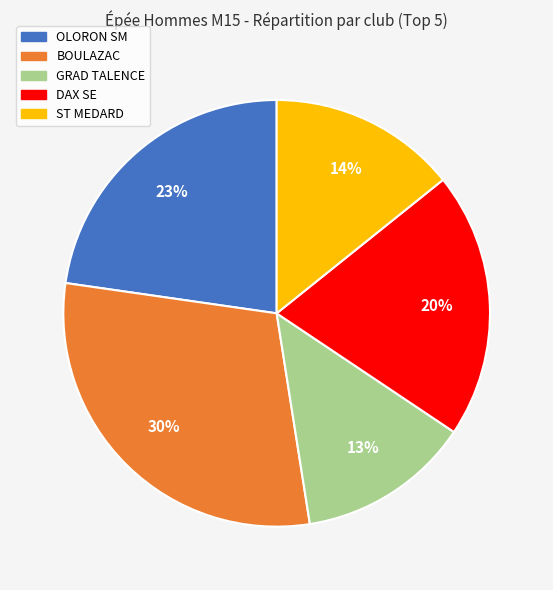

Is there a majority slice in this chart?

No